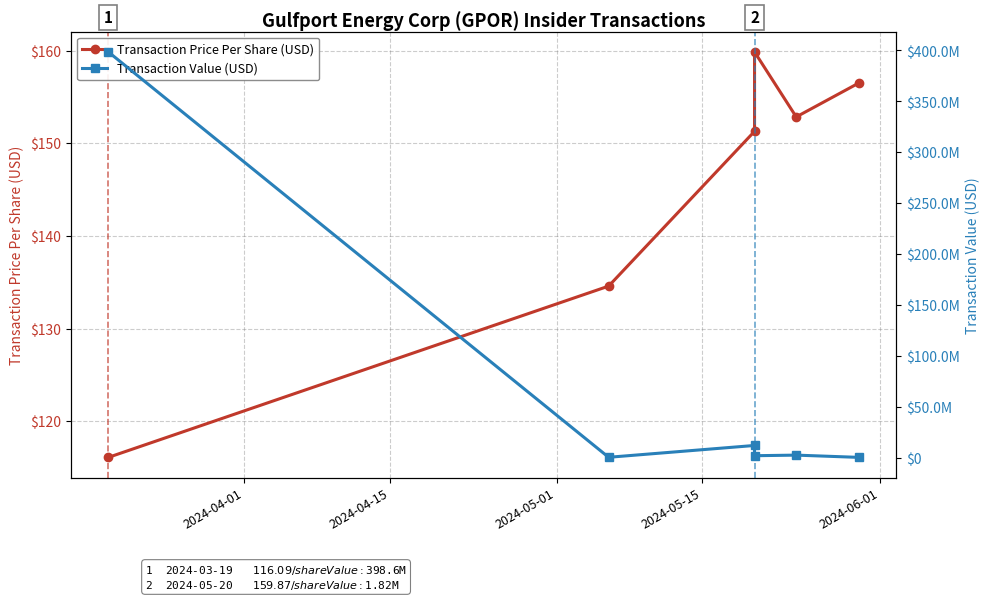

Which series changed the most between 2024-04-01 and 2024-05-01?

Transaction Value (USD)